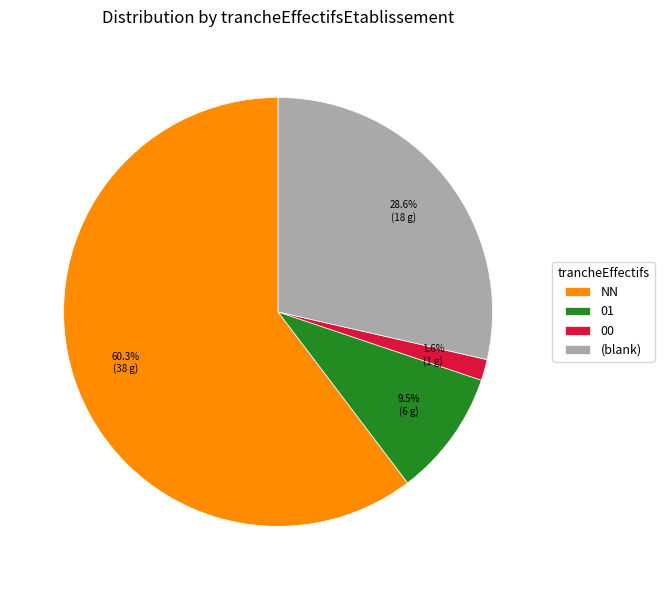

Which slice is the smallest?

00